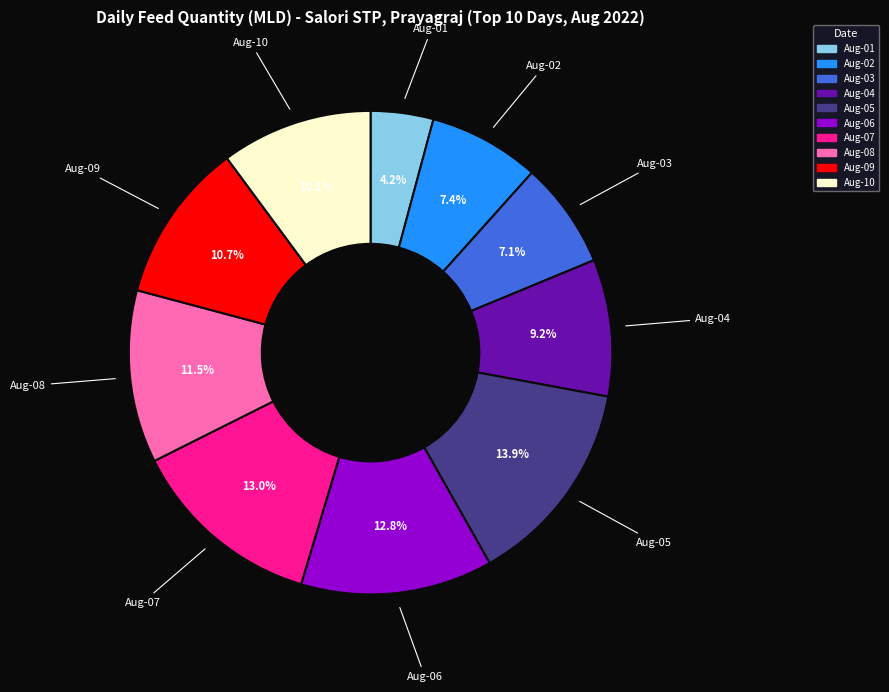

Count the number of slices in the pie.

10